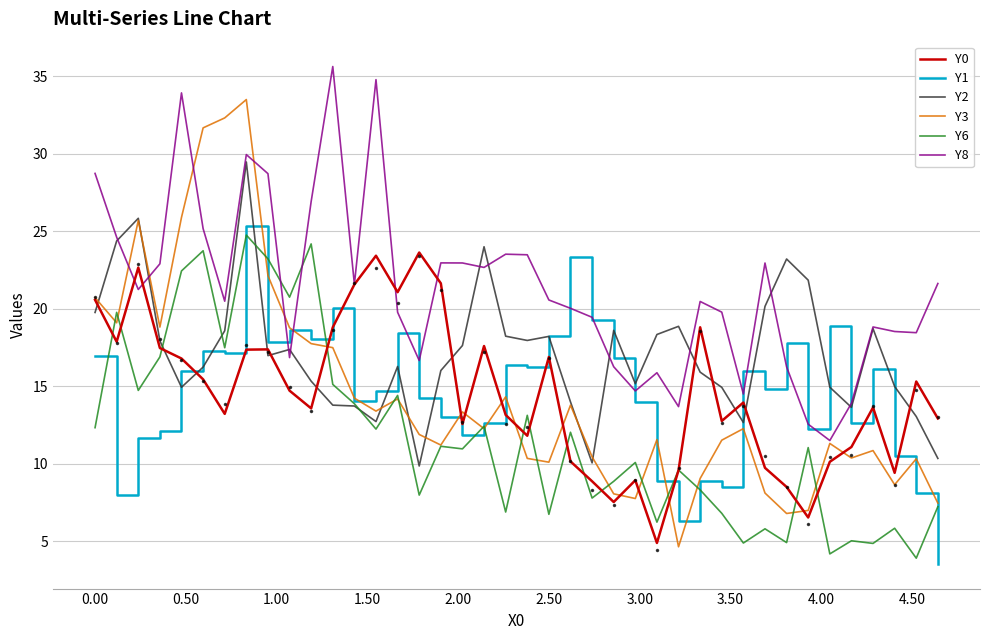

What is the lowest value of the Y2 series?

9.8